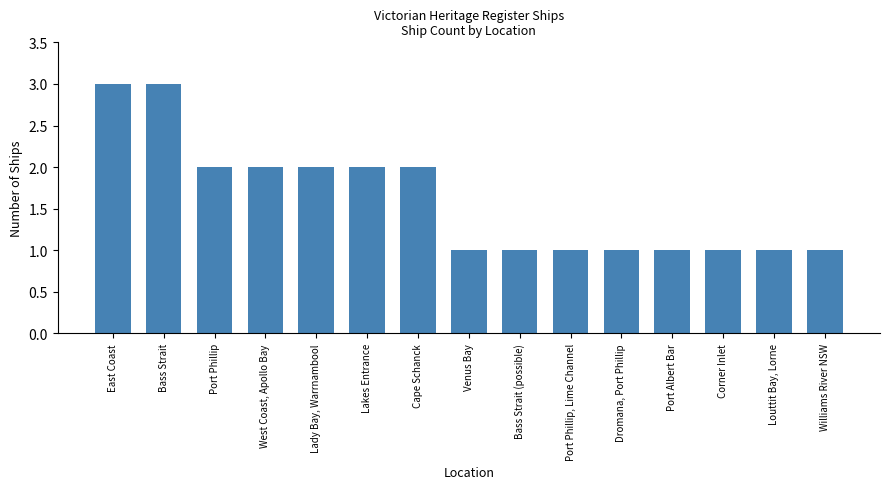

What is the smallest value displayed?

1